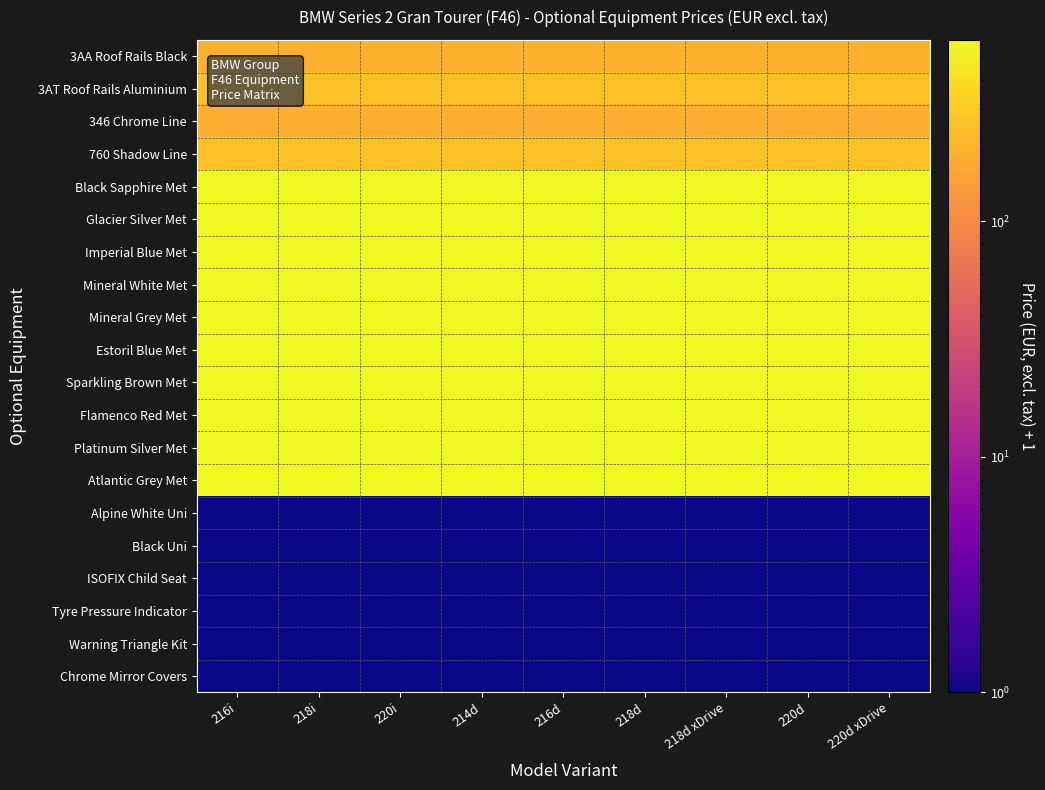

Reading left to right, extract all data points from this chart.

3AA Roof Rails Black: 216i=197.2	218i=197.2	220i=197.2	214d=197.2	216d=197.2	218d=197.2	218d xDrive=197.2	220d=197.2	220d xDrive=197.2
3AT Roof Rails Aluminium: 216i=256.9	218i=256.9	220i=256.9	214d=256.9	216d=256.9	218d=256.9	218d xDrive=256.9	220d=256.9	220d xDrive=256.9
346 Chrome Line: 216i=188.6	218i=188.6	220i=188.6	214d=188.6	216d=188.6	218d=188.6	218d xDrive=188.6	220d=188.6	220d xDrive=188.6
760 Shadow Line: 216i=256.9	218i=256.9	220i=256.9	214d=256.9	216d=256.9	218d=256.9	218d xDrive=256.9	220d=256.9	220d xDrive=256.9
Black Sapphire Met: 216i=589.5	218i=589.5	220i=589.5	214d=589.5	216d=589.5	218d=589.5	218d xDrive=589.5	220d=589.5	220d xDrive=589.5
Glacier Silver Met: 216i=589.5	218i=589.5	220i=589.5	214d=589.5	216d=589.5	218d=589.5	218d xDrive=589.5	220d=589.5	220d xDrive=589.5
Imperial Blue Met: 216i=589.5	218i=589.5	220i=589.5	214d=589.5	216d=589.5	218d=589.5	218d xDrive=589.5	220d=589.5	220d xDrive=589.5
Mineral White Met: 216i=589.5	218i=589.5	220i=589.5	214d=589.5	216d=589.5	218d=589.5	218d xDrive=589.5	220d=589.5	220d xDrive=589.5
Mineral Grey Met: 216i=589.5	218i=589.5	220i=589.5	214d=589.5	216d=589.5	218d=589.5	218d xDrive=589.5	220d=589.5	220d xDrive=589.5
Estoril Blue Met: 216i=589.5	218i=589.5	220i=589.5	214d=589.5	216d=589.5	218d=589.5	218d xDrive=589.5	220d=589.5	220d xDrive=589.5
Sparkling Brown Met: 216i=589.5	218i=589.5	220i=589.5	214d=589.5	216d=589.5	218d=589.5	218d xDrive=589.5	220d=589.5	220d xDrive=589.5
Flamenco Red Met: 216i=589.5	218i=589.5	220i=589.5	214d=589.5	216d=589.5	218d=589.5	218d xDrive=589.5	220d=589.5	220d xDrive=589.5
Platinum Silver Met: 216i=589.5	218i=589.5	220i=589.5	214d=589.5	216d=589.5	218d=589.5	218d xDrive=589.5	220d=589.5	220d xDrive=589.5
Atlantic Grey Met: 216i=589.5	218i=589.5	220i=589.5	214d=589.5	216d=589.5	218d=589.5	218d xDrive=589.5	220d=589.5	220d xDrive=589.5
Alpine White Uni: 216i=1.0	218i=1.0	220i=1.0	214d=1.0	216d=1.0	218d=1.0	218d xDrive=1.0	220d=1.0	220d xDrive=1.0
Black Uni: 216i=1.0	218i=1.0	220i=1.0	214d=1.0	216d=1.0	218d=1.0	218d xDrive=1.0	220d=1.0	220d xDrive=1.0
ISOFIX Child Seat: 216i=1.0	218i=1.0	220i=1.0	214d=1.0	216d=1.0	218d=1.0	218d xDrive=1.0	220d=1.0	220d xDrive=1.0
Tyre Pressure Indicator: 216i=1.0	218i=1.0	220i=1.0	214d=1.0	216d=1.0	218d=1.0	218d xDrive=1.0	220d=1.0	220d xDrive=1.0
Warning Triangle Kit: 216i=1.0	218i=1.0	220i=1.0	214d=1.0	216d=1.0	218d=1.0	218d xDrive=1.0	220d=1.0	220d xDrive=1.0
Chrome Mirror Covers: 216i=1.0	218i=1.0	220i=1.0	214d=1.0	216d=1.0	218d=1.0	218d xDrive=1.0	220d=1.0	220d xDrive=1.0